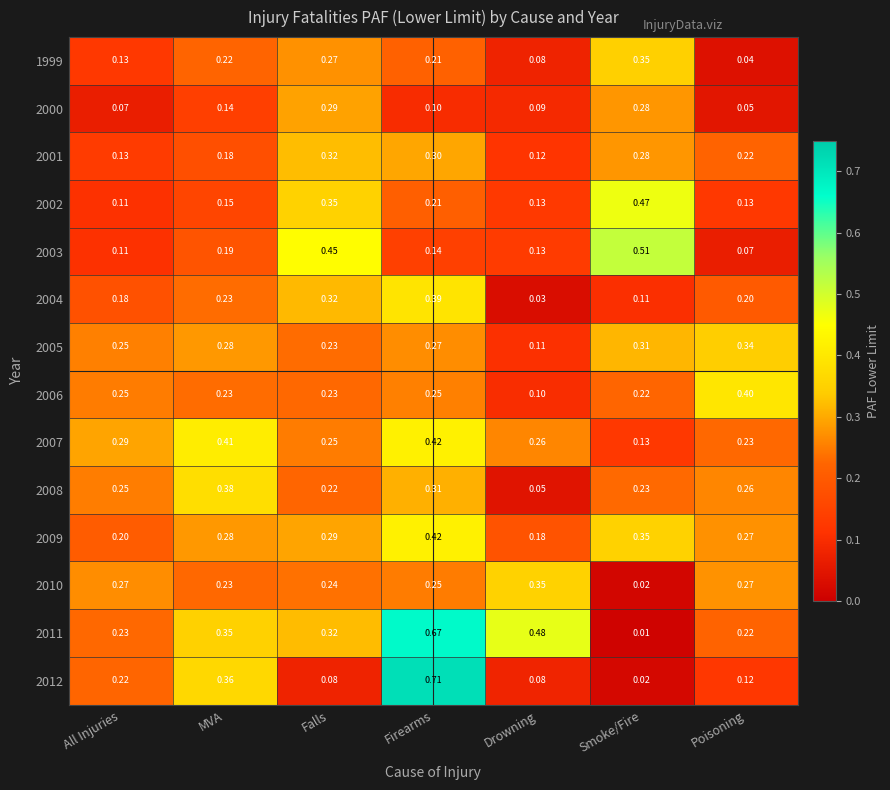

At which label does 2009 reach its peak?

Firearms